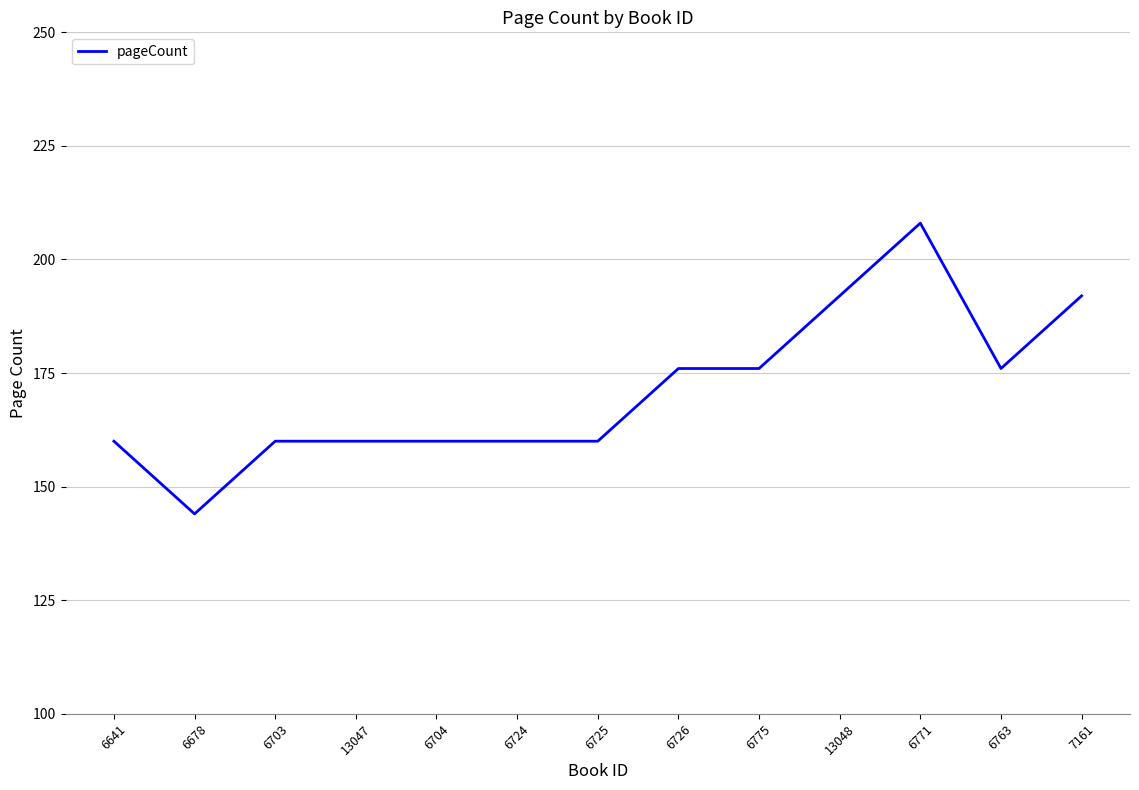

Reading left to right, what are all the values shown in this chart?

6641=160	6678=144	6703=160	13047=160	6704=160	6724=160	6725=160	6726=176	6775=176	13048=192	6771=208	6763=176	7161=192